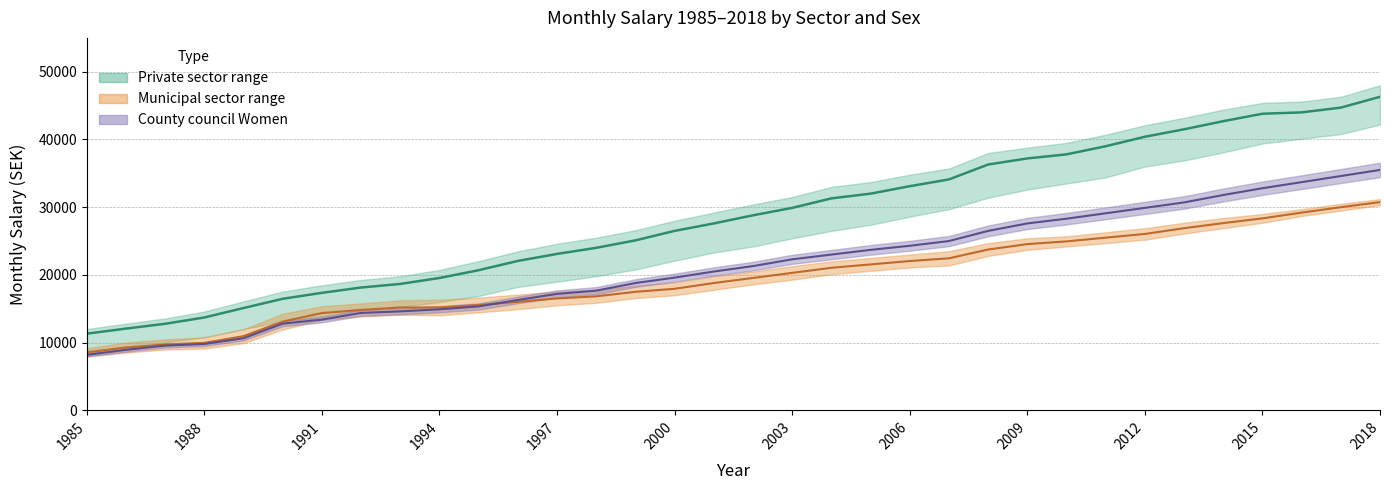

What position from the left is 2015?

11